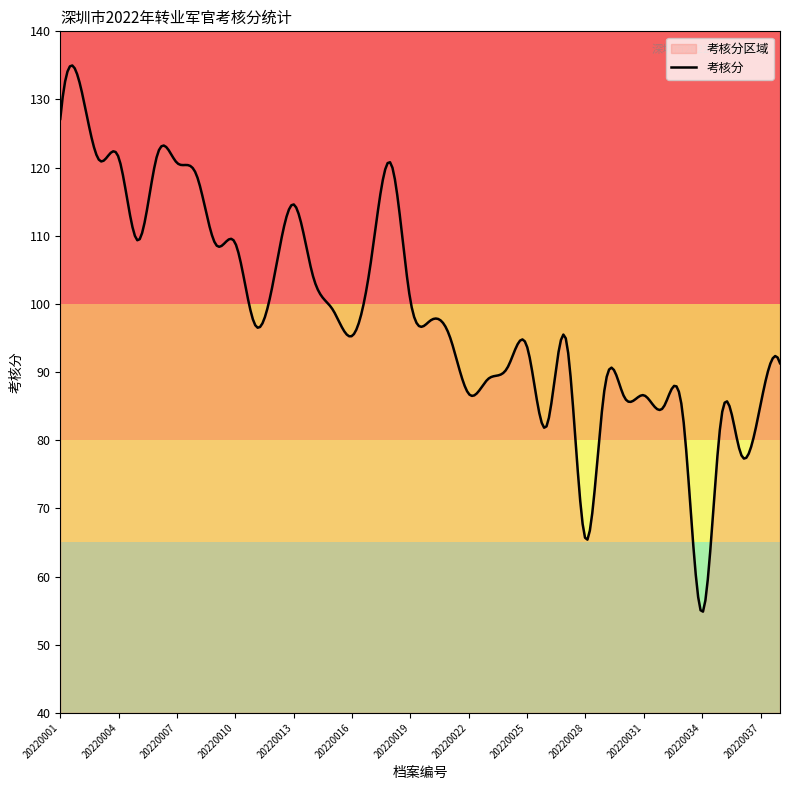

At which category does the data reach its first local valley?

20220003